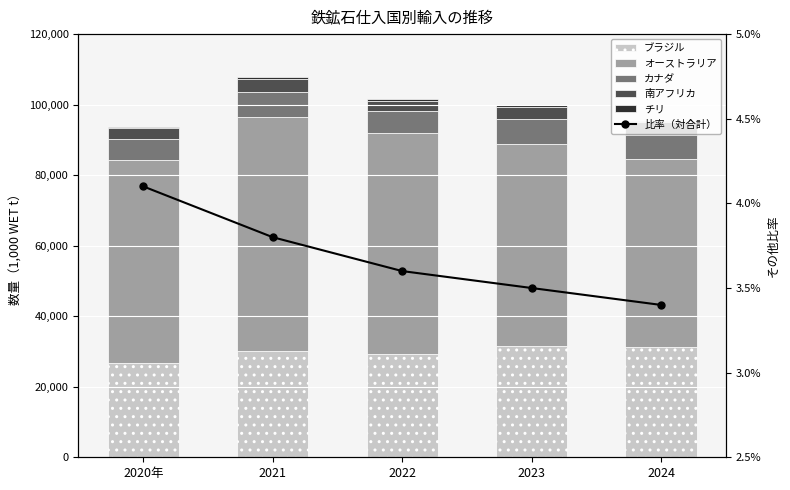

What position from the left is 2023?

4